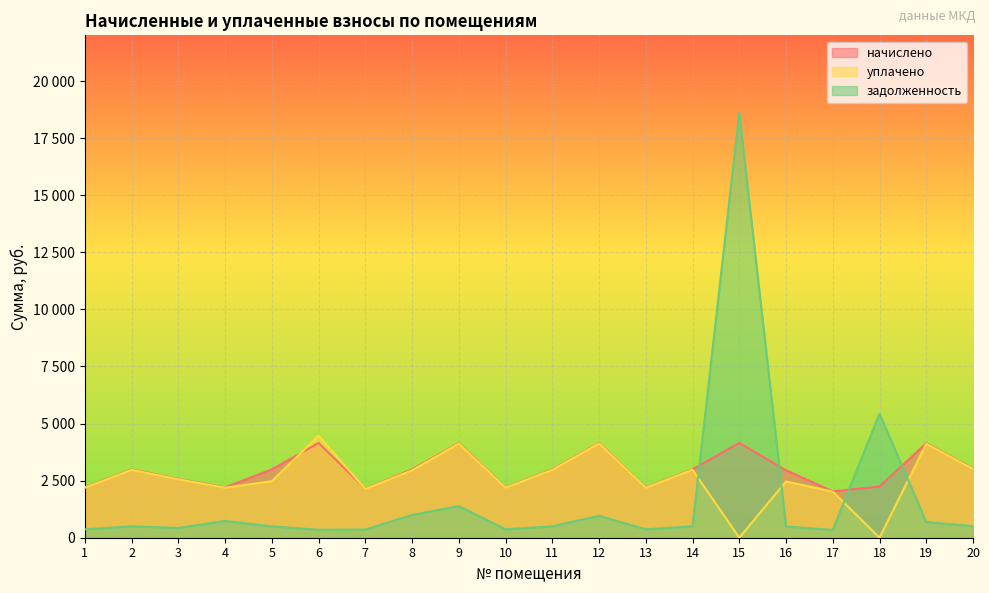

Is it true that задолженность equals 299.7 at 2?

False